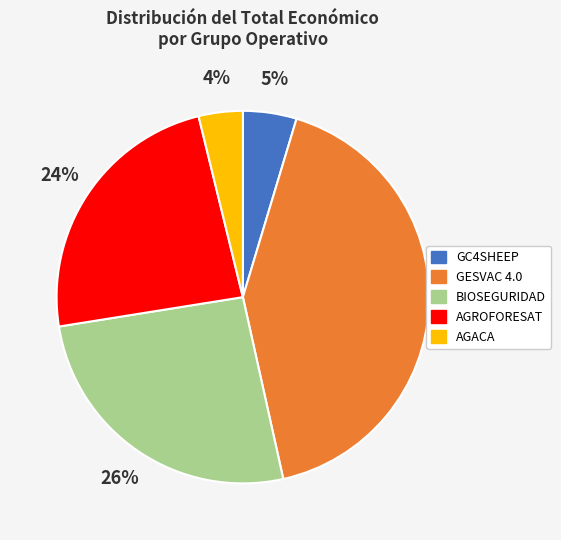

The AGROFORESAT slice represents 24% of the pie. True or false?

True